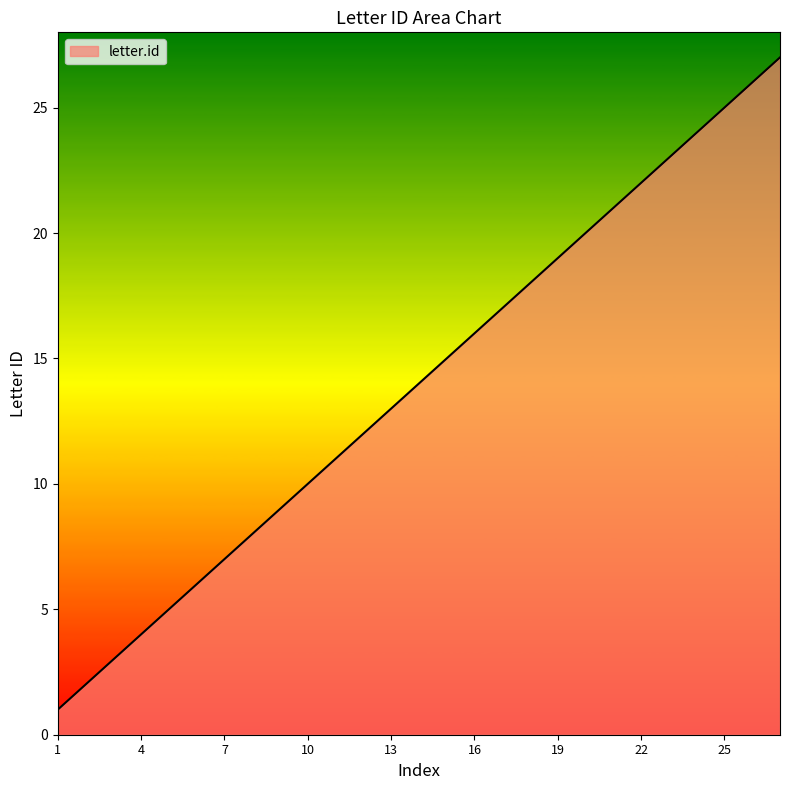

What is the maximum value shown in the chart?

27